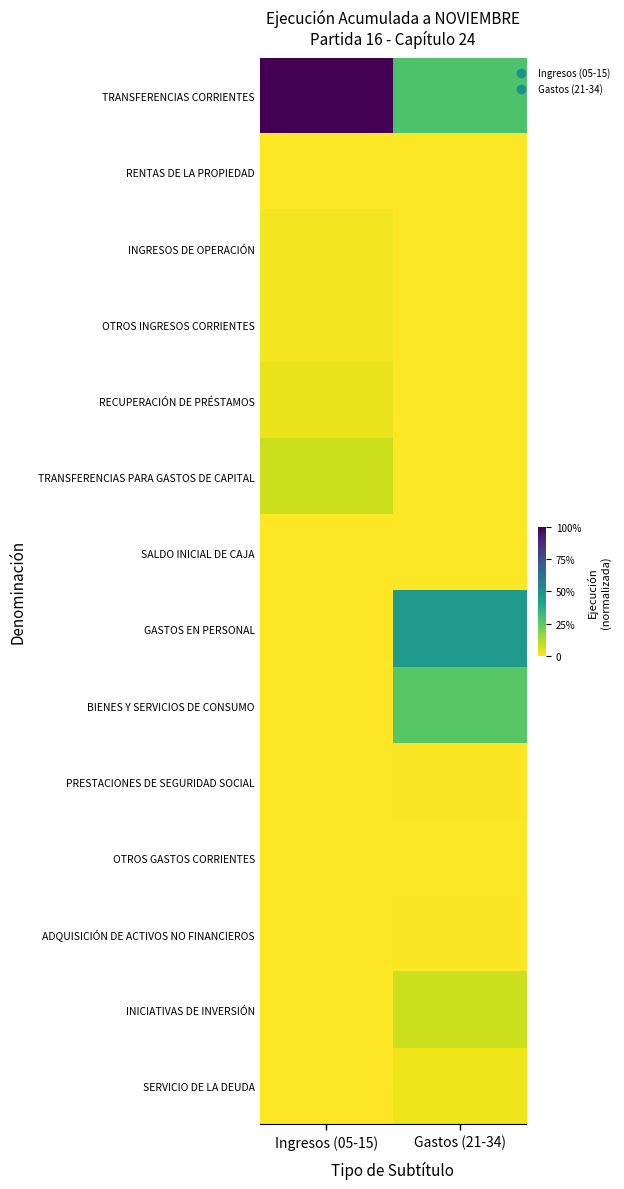

What is the spread (max minus min) of values at Gastos (21-34)?

0.5